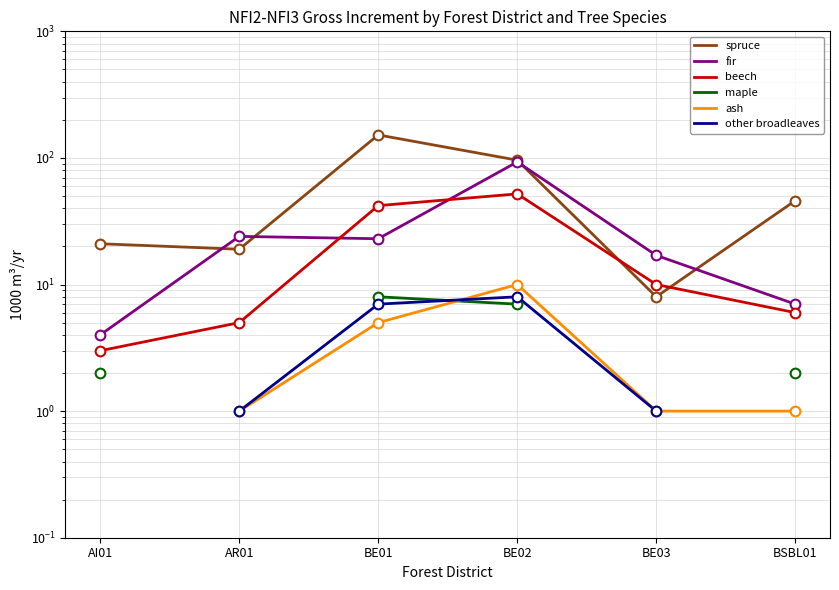

What is the label of the 1st point from the left?

AI01